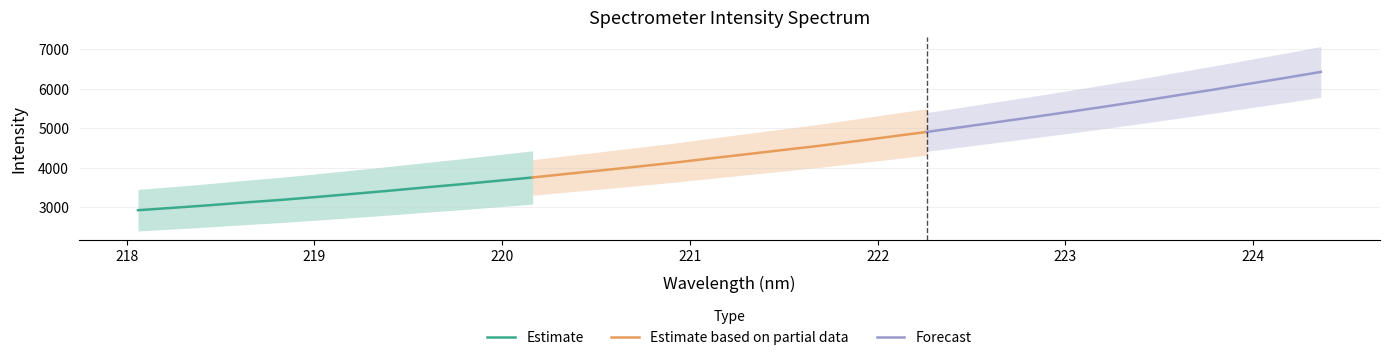

What is the maximum value for Forecast?

6430.2